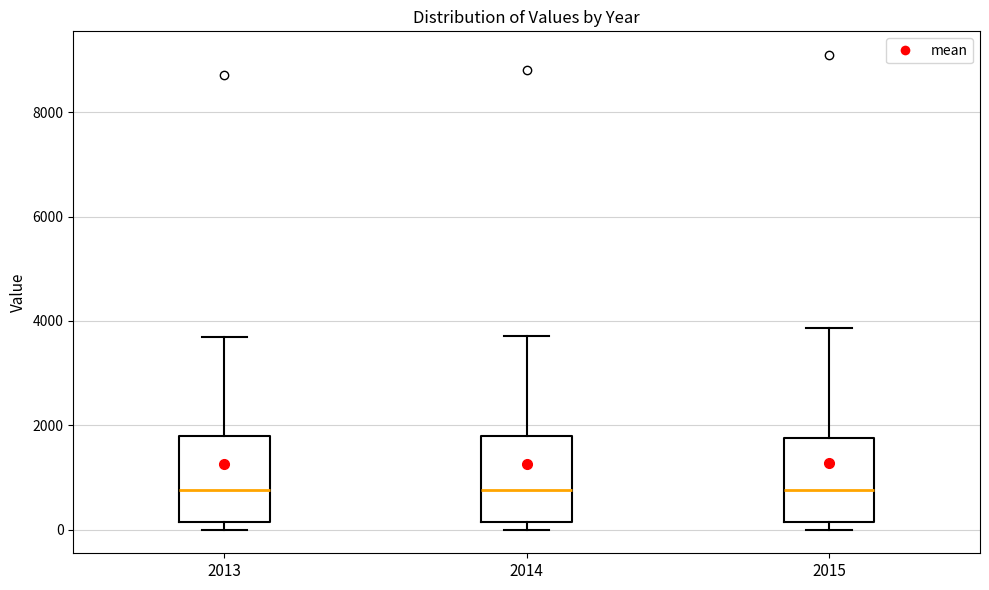

Where does the median line of the box at x = 2015 sit on the y-axis? The values are not printed on the chart, so give them approximately, as read against the axis.

800